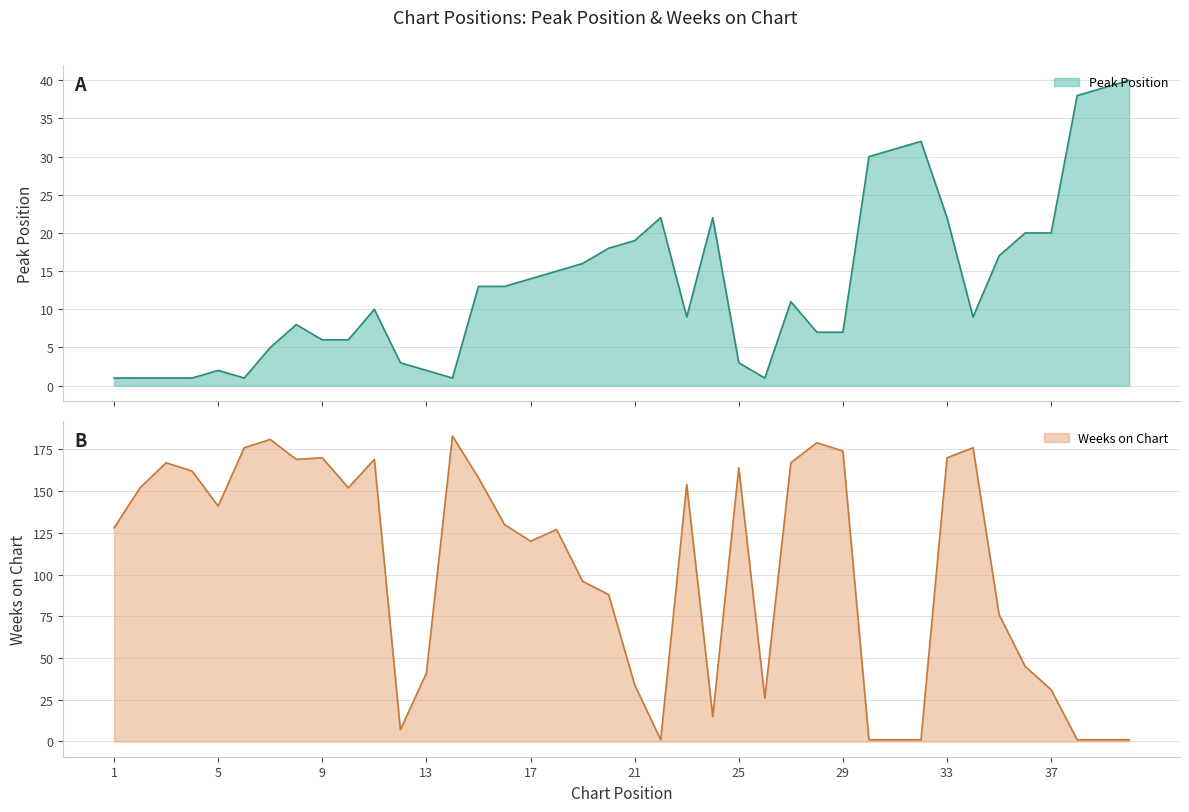

Is it true that Peak Position equals 6 at 10?

True